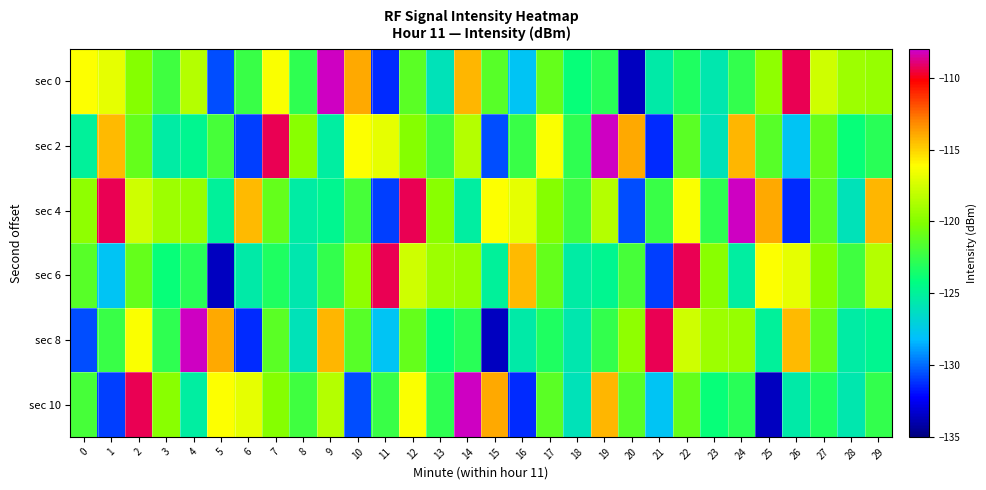

Reading left to right, list all the values displayed in this chart.

sec 0: 0=-116.1	1=-116.9	2=-120.0	3=-122.2	4=-118.4	5=-130.6	6=-122.4	7=-116.3	8=-122.7	9=-108.1	10=-113.9	11=-131.3	12=-121.3	13=-126.0	14=-114.2	15=-121.4	16=-127.8	17=-121.1	18=-124.0	19=-122.9	20=-133.6	21=-125.5	22=-123.2	23=-125.7	24=-122.7	25=-119.6	26=-109.3	27=-117.7	28=-119.2	29=-119.4
sec 2: 0=-125.1	1=-114.4	2=-121.0	3=-125.4	4=-124.7	5=-122.0	6=-130.9	7=-109.3	8=-119.9	9=-125.2	10=-116.1	11=-116.9	12=-120.0	13=-122.2	14=-118.4	15=-130.6	16=-122.4	17=-116.3	18=-122.7	19=-108.1	20=-113.9	21=-131.3	22=-121.3	23=-126.0	24=-114.2	25=-121.4	26=-127.8	27=-121.1	28=-124.0	29=-122.9
sec 4: 0=-119.6	1=-109.3	2=-117.7	3=-119.2	4=-119.4	5=-125.1	6=-114.4	7=-121.0	8=-125.4	9=-124.7	10=-122.0	11=-130.9	12=-109.3	13=-119.9	14=-125.2	15=-116.1	16=-116.9	17=-120.0	18=-122.2	19=-118.4	20=-130.6	21=-122.4	22=-116.3	23=-122.7	24=-108.1	25=-113.9	26=-131.3	27=-121.3	28=-126.0	29=-114.2
sec 6: 0=-121.4	1=-127.8	2=-121.1	3=-124.0	4=-122.9	5=-133.6	6=-125.5	7=-123.2	8=-125.7	9=-122.7	10=-119.6	11=-109.3	12=-117.7	13=-119.2	14=-119.4	15=-125.1	16=-114.4	17=-121.0	18=-125.4	19=-124.7	20=-122.0	21=-130.9	22=-109.3	23=-119.9	24=-125.2	25=-116.1	26=-116.9	27=-120.0	28=-122.2	29=-118.4
sec 8: 0=-130.6	1=-122.4	2=-116.3	3=-122.7	4=-108.1	5=-113.9	6=-131.3	7=-121.3	8=-126.0	9=-114.2	10=-121.4	11=-127.8	12=-121.1	13=-124.0	14=-122.9	15=-133.6	16=-125.5	17=-123.2	18=-125.7	19=-122.7	20=-119.6	21=-109.3	22=-117.7	23=-119.2	24=-119.4	25=-125.1	26=-114.4	27=-121.0	28=-125.4	29=-124.7
sec 10: 0=-122.0	1=-130.9	2=-109.3	3=-119.9	4=-125.2	5=-116.1	6=-116.9	7=-120.0	8=-122.2	9=-118.4	10=-130.6	11=-122.4	12=-116.3	13=-122.7	14=-108.1	15=-113.9	16=-131.3	17=-121.3	18=-126.0	19=-114.2	20=-121.4	21=-127.8	22=-121.1	23=-124.0	24=-122.9	25=-133.6	26=-125.5	27=-123.2	28=-125.7	29=-122.7